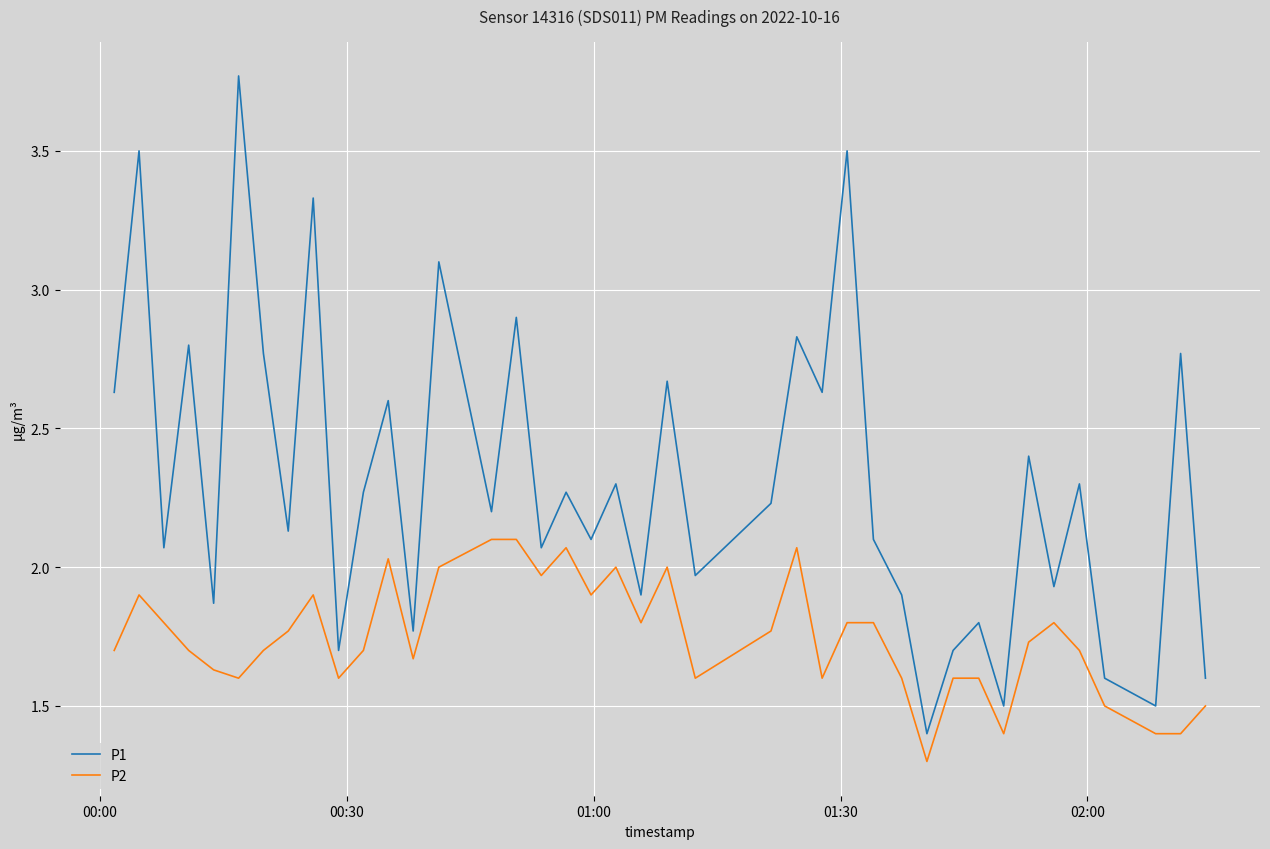

What are all the series names shown in the legend?

P1, P2